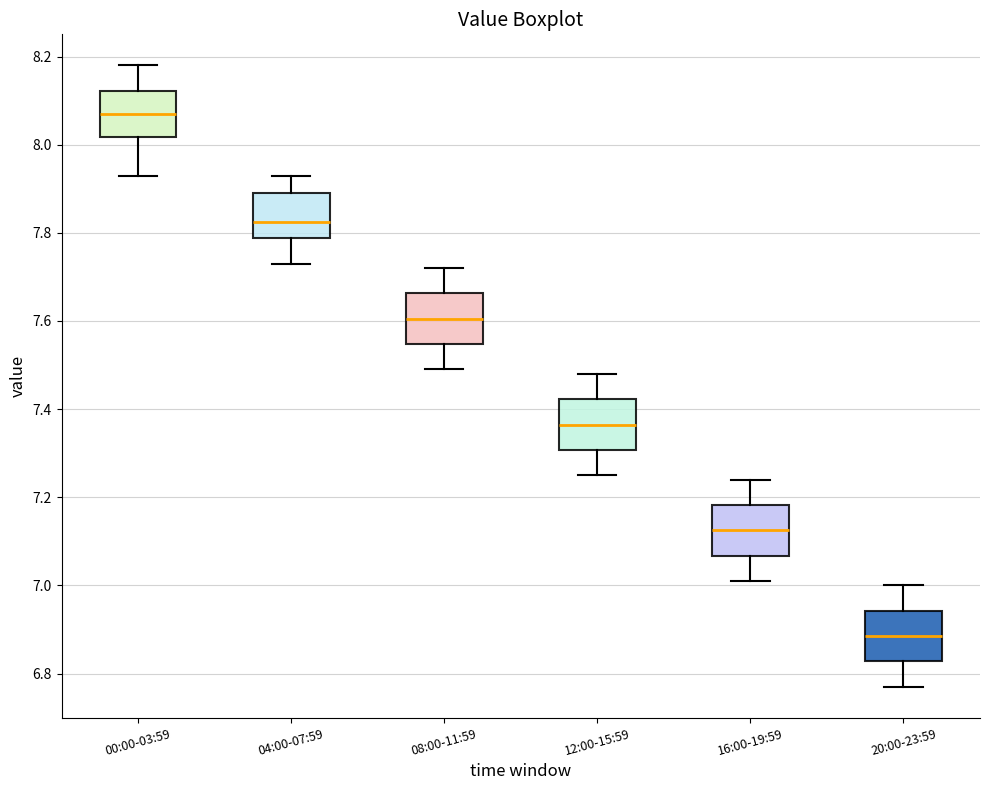

Reading left to right, transcribe this box plot: for each box, give where its median line is, the range the box spans, and where its two whiskers end, as read against the y-axis. The values are not printed on the chart, so give them approximately, as read against the axis.

00:00-03:59: median 8.08, box 8.02 to 8.12, whiskers 7.94 to 8.18
04:00-07:59: median 7.82, box 7.78 to 7.90, whiskers 7.74 to 7.94
08:00-11:59: median 7.60, box 7.54 to 7.66, whiskers 7.50 to 7.72
12:00-15:59: median 7.36, box 7.30 to 7.42, whiskers 7.26 to 7.48
16:00-19:59: median 7.12, box 7.06 to 7.18, whiskers 7.02 to 7.24
20:00-23:59: median 6.88, box 6.82 to 6.94, whiskers 6.78 to 7.00